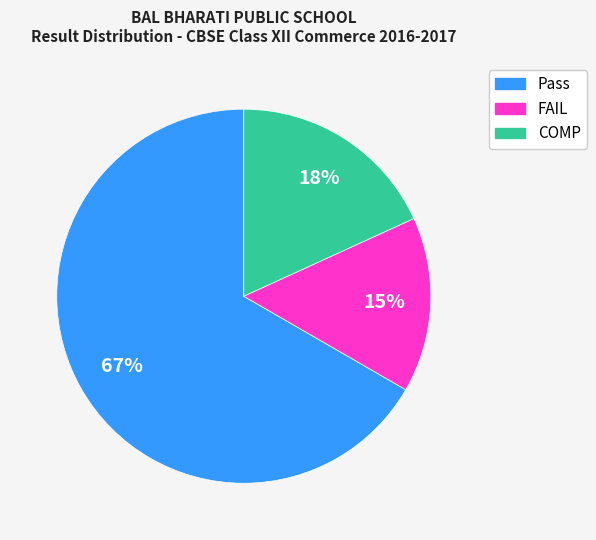

True or false: COMP accounts for 7% of the total.

False